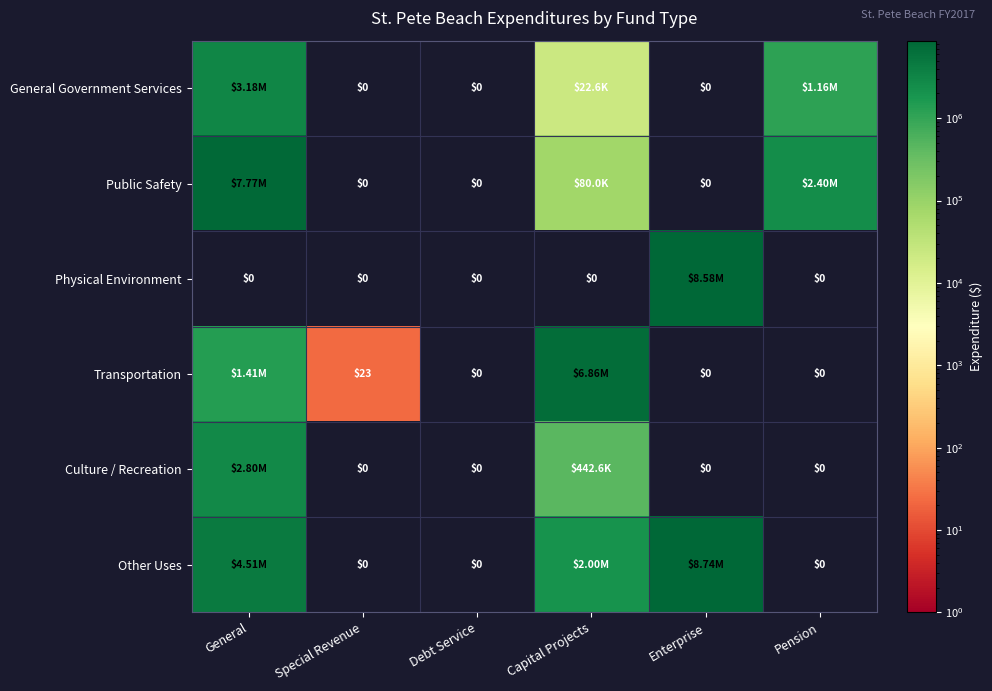

What is the total value across all series at Special Revenue?

23